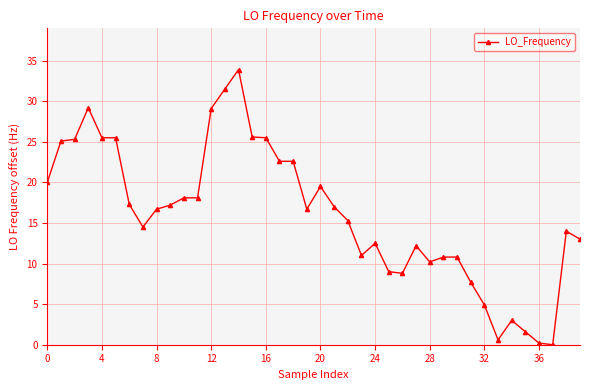

What is the value of the 36th point from the left?

1.6